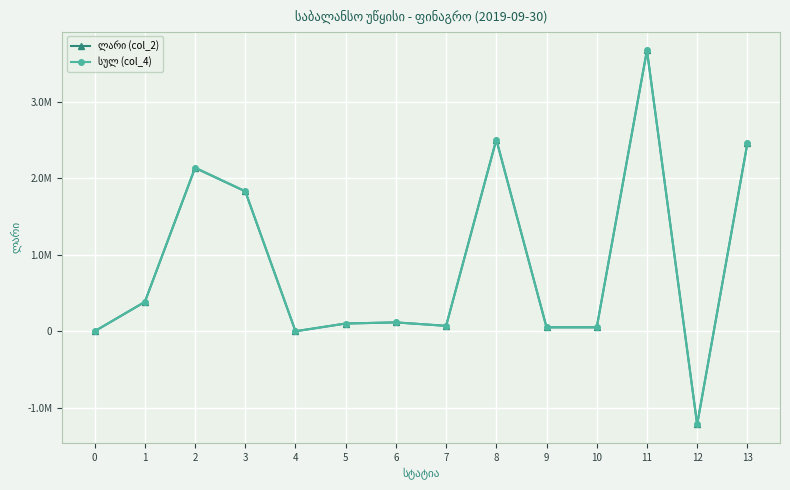

Does the chart have visible grid lines?

Yes